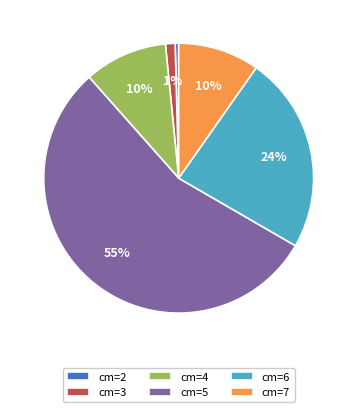

To the nearest percent, what is the difference between the largest and smallest slice percentages?

55%